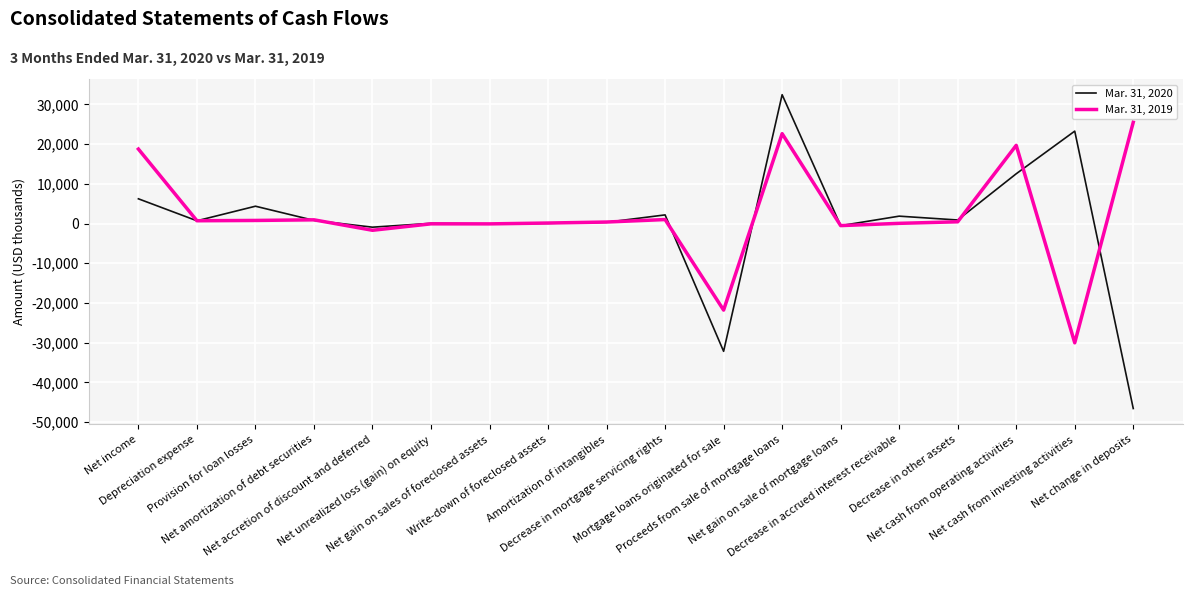

At how many categories does at least one series exceed 9553?

5